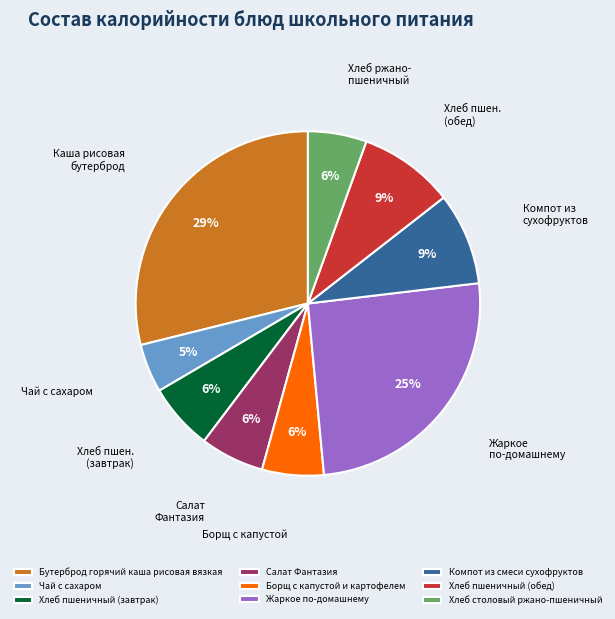

Between Чай с сахаром and Хлеб пшеничный (завтрак), which is larger?

Хлеб пшеничный (завтрак)